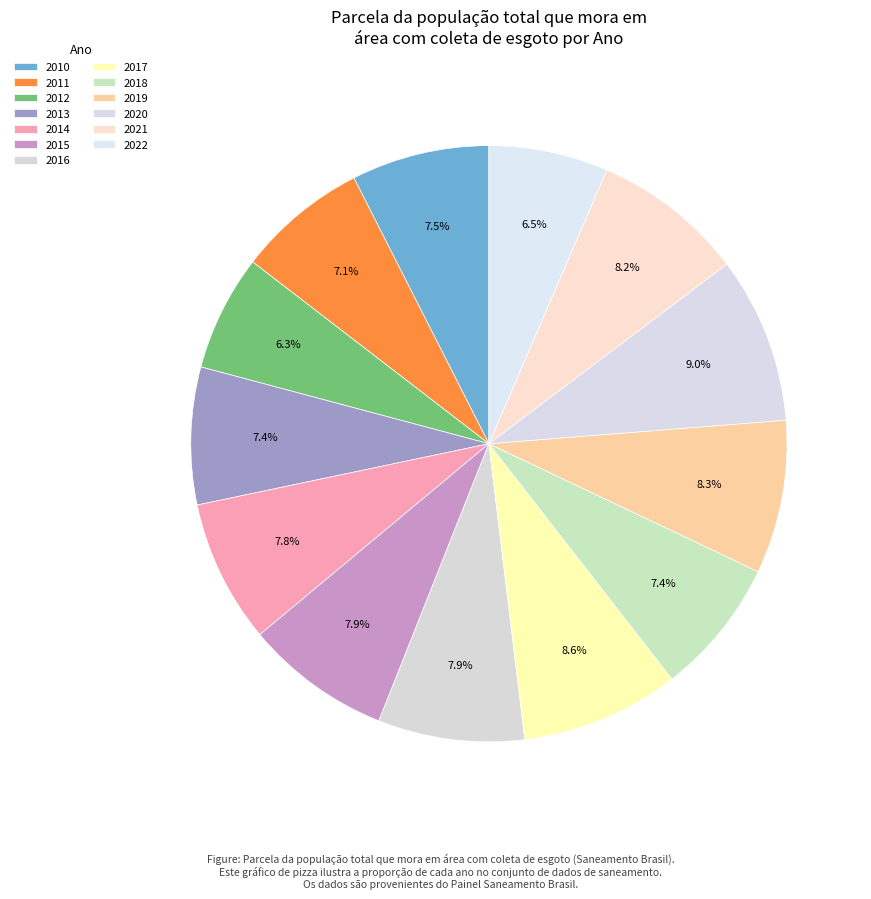

How many segments does this pie chart have?

13